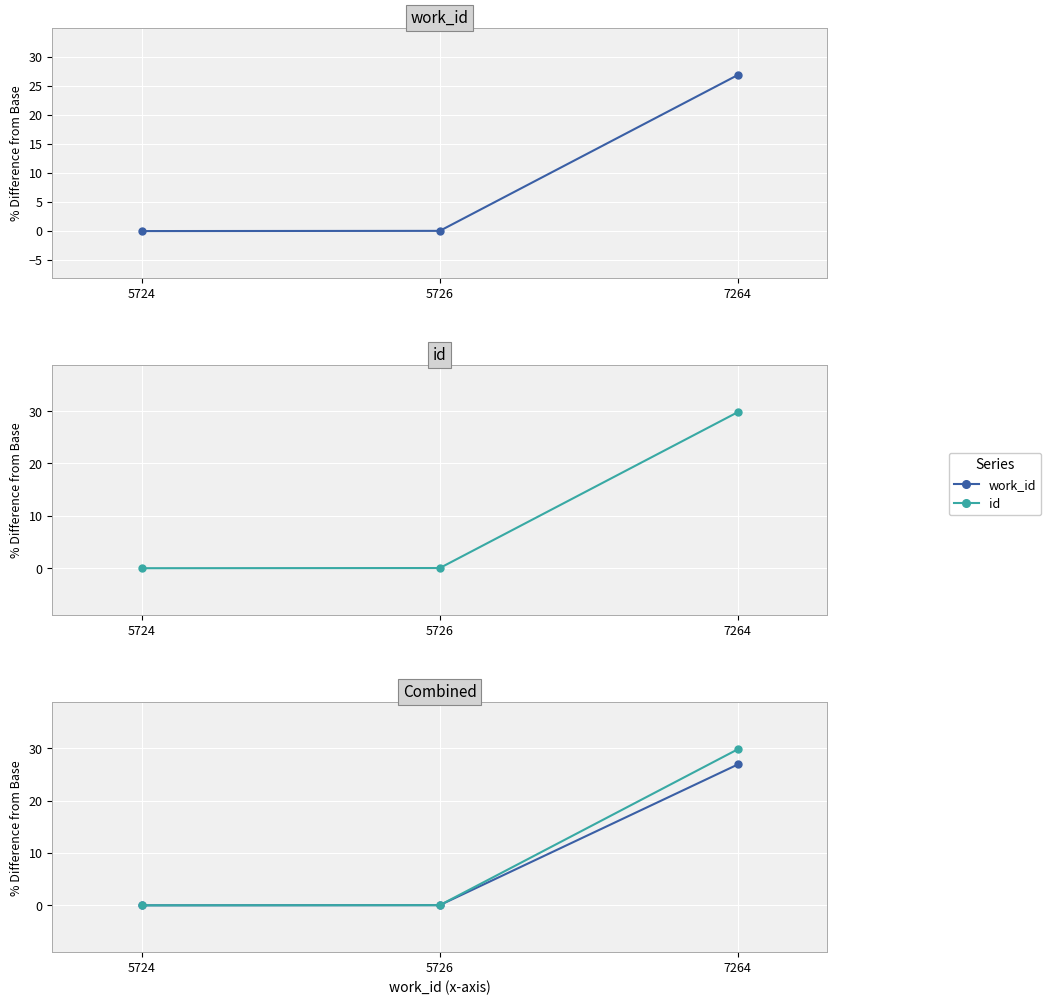

What is the value of the id point at the 3rd from the left?

29.8